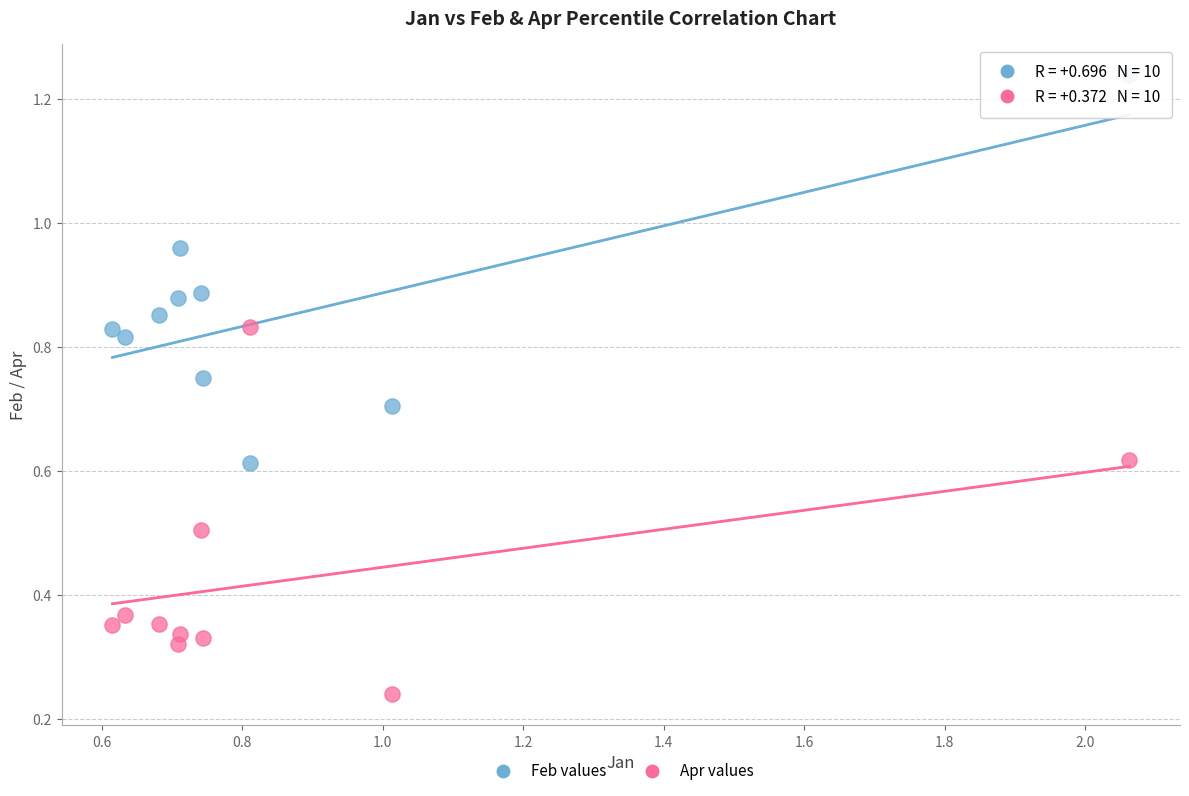

What are all the series names shown in the legend?

Feb values, Apr values